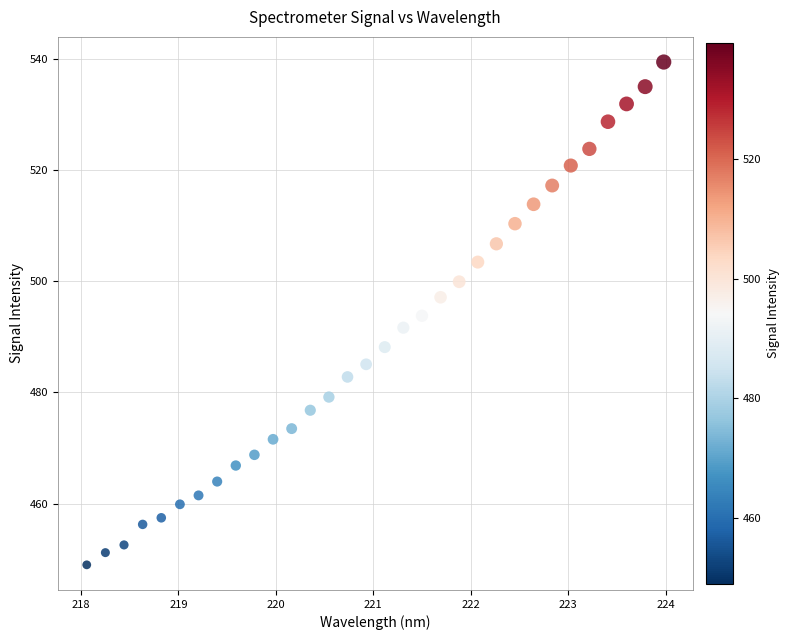

What is the range of X values (max minus min)?

5.9